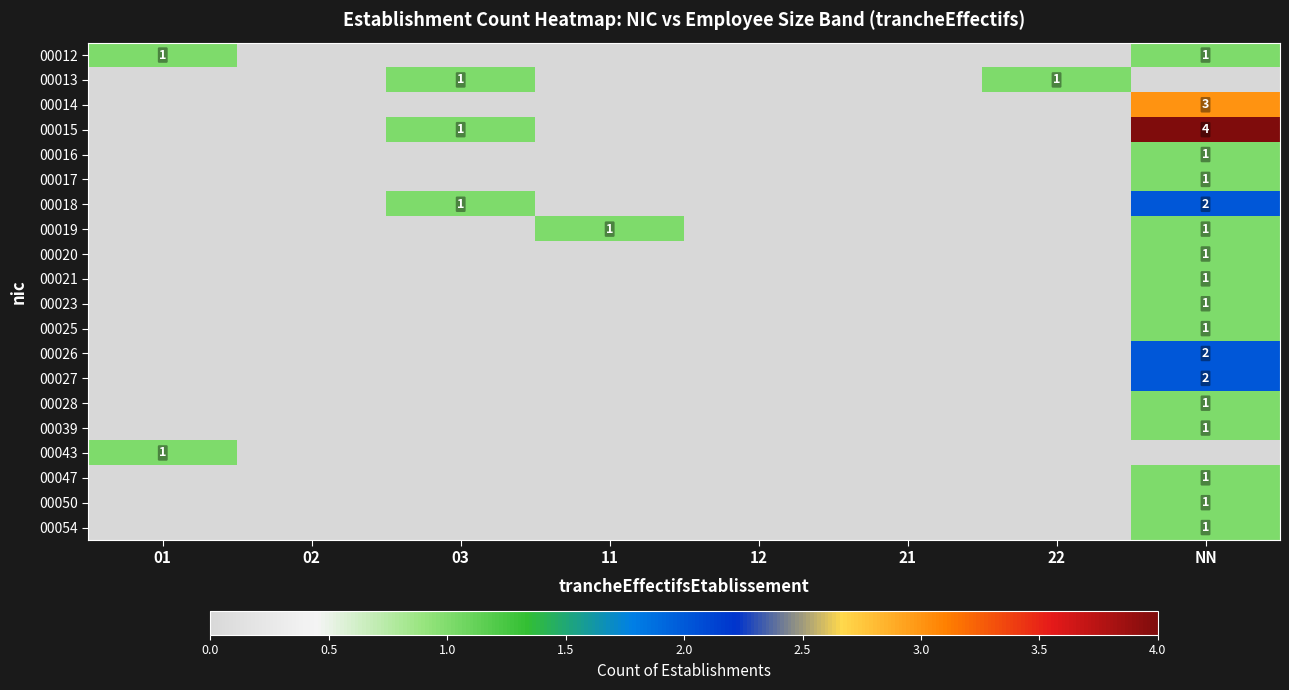

Is it true that 00018 equals 2 at NN?

True